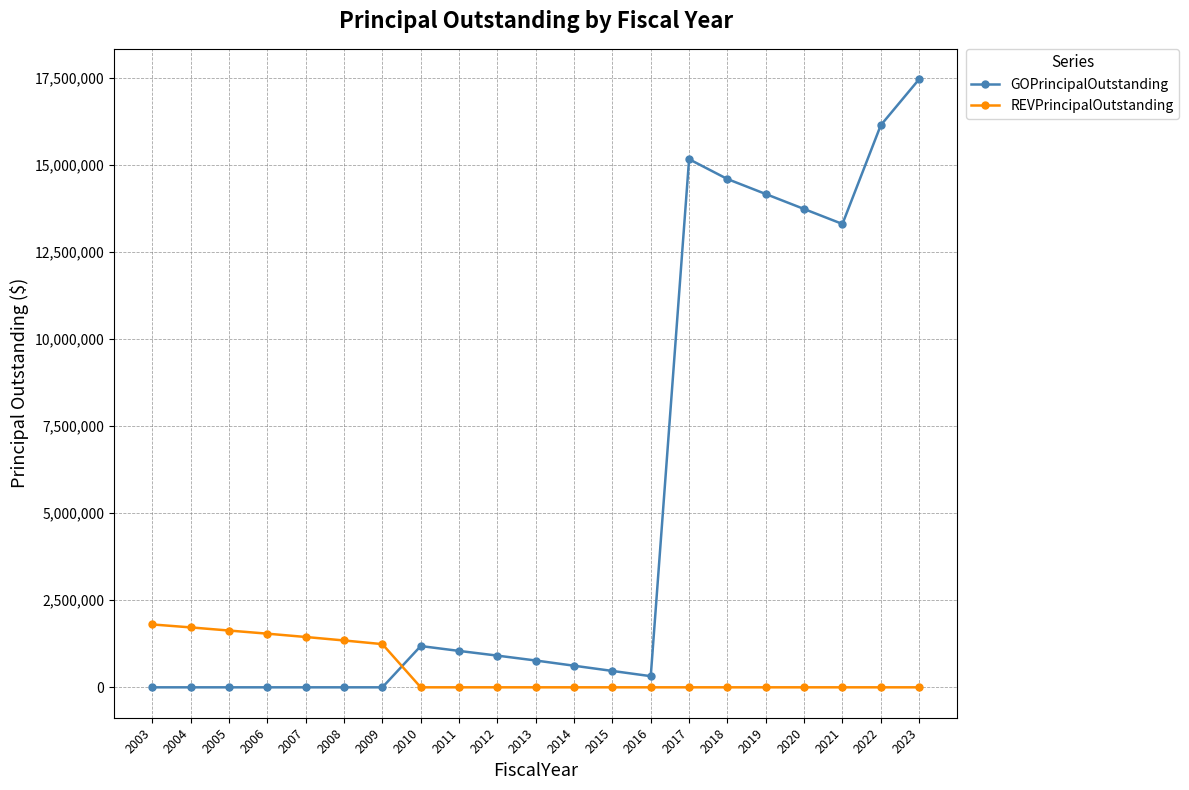

Between which two adjacent categories do GOPrincipalOutstanding and REVPrincipalOutstanding first intersect?

2009 and 2010